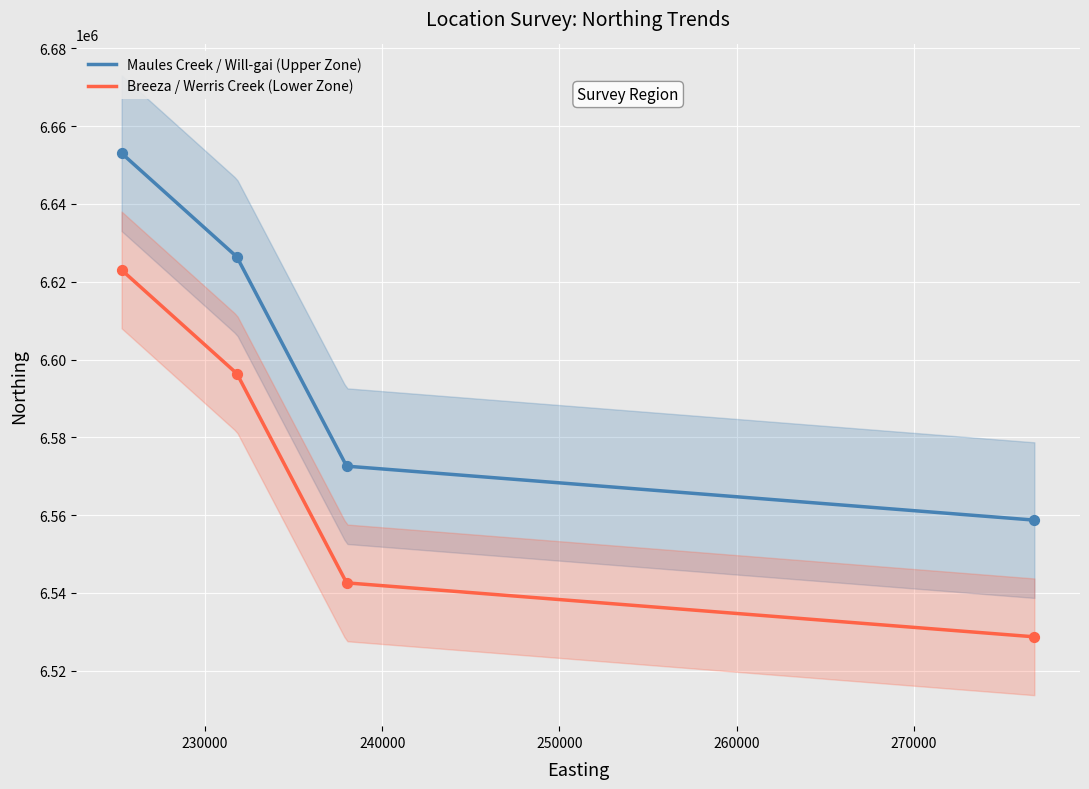

What is the change in value from Maules Creek to Will-gai?

-26645